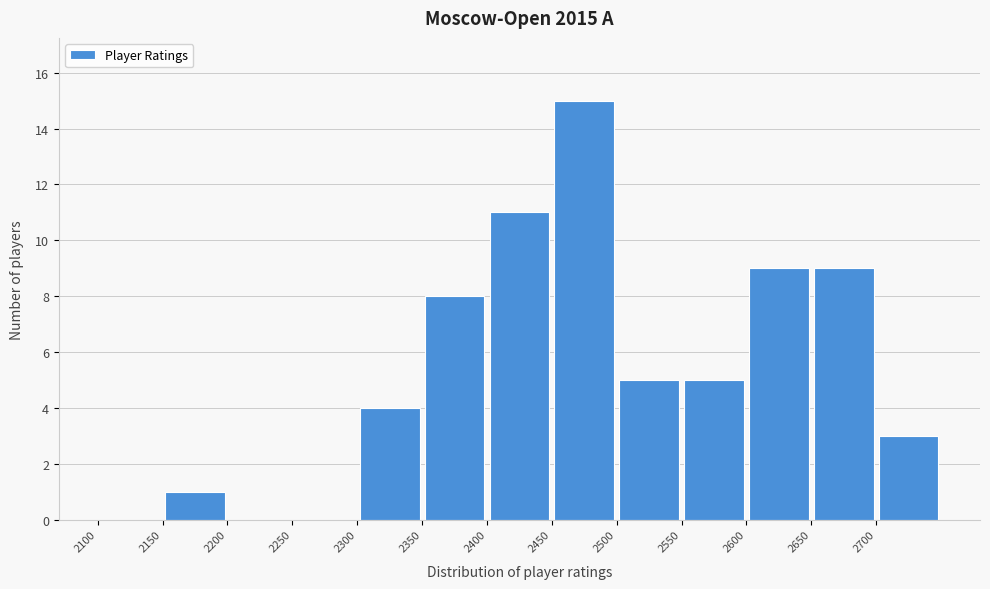

Reading left to right, transcribe this chart: for each bar, give the range it covers on the x-axis and its height. The values are not printed on the chart, so give them approximately, as read against the axis.

2100 to 2150: 0
2150 to 2200: 1
2200 to 2250: 0
2250 to 2300: 0
2300 to 2350: 4
2350 to 2400: 8
2400 to 2450: 11
2450 to 2500: 15
2500 to 2550: 5
2550 to 2600: 5
2600 to 2650: 9
2650 to 2700: 9
2700 to 2750: 3